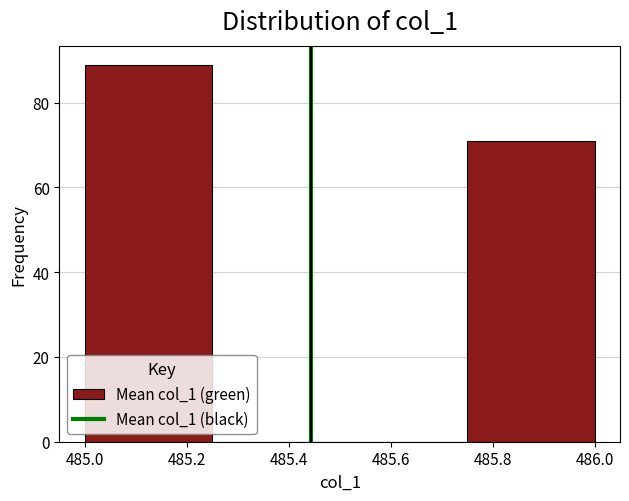

What is the height of the bar covering 485.00 to 485.25 on the x-axis? The values are not printed on the chart, so give them approximately, as read against the axis.

90